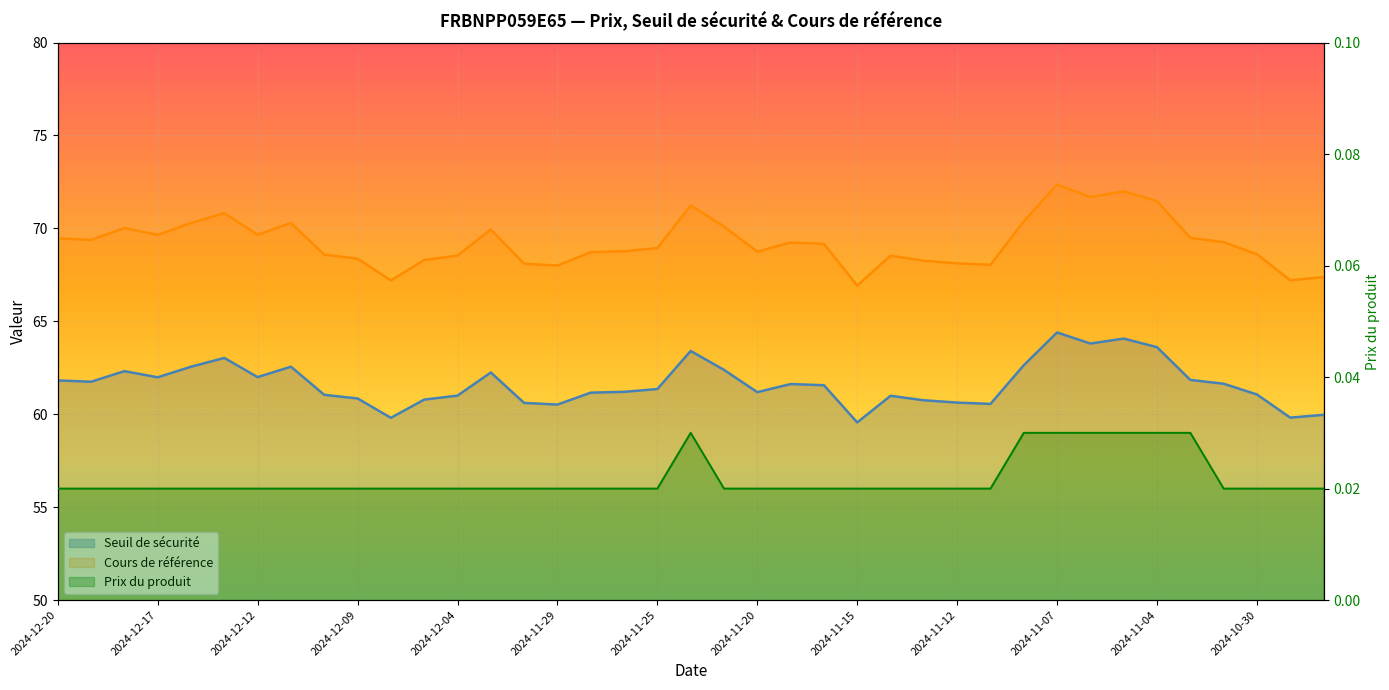

At which category does the chart reach its peak across all series?

2024-11-07